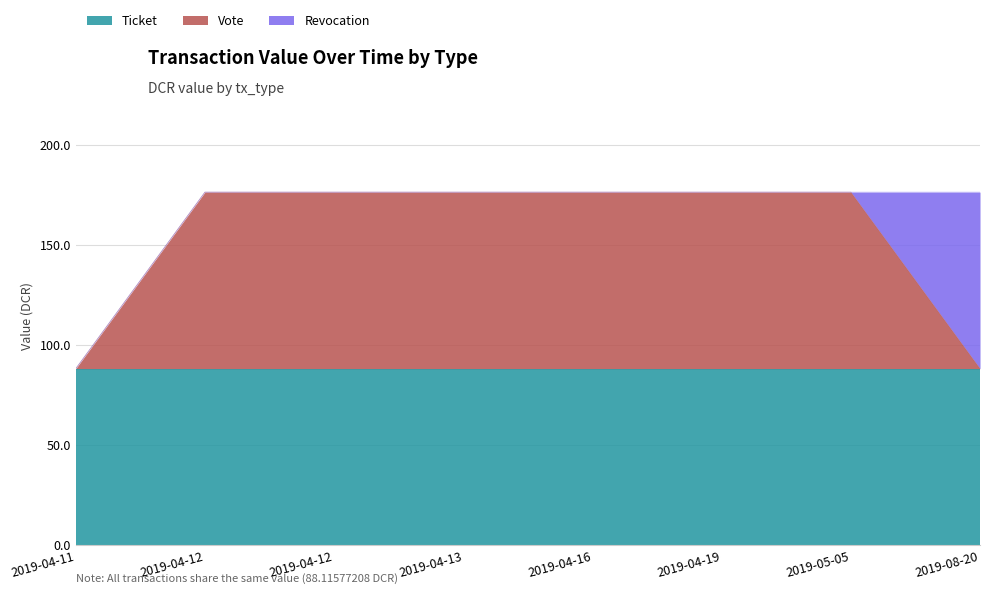

What is the maximum value for Ticket?

88.1